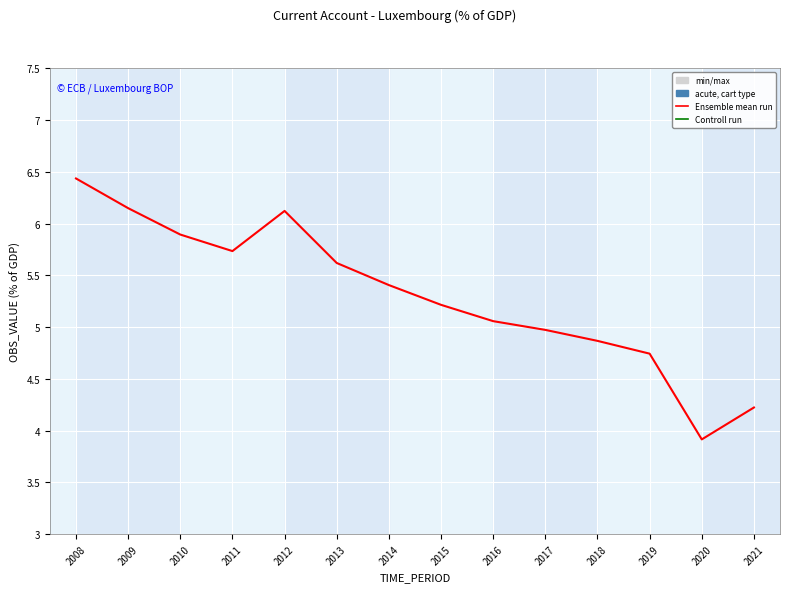

The chart shows a value of 4.2 at 2021. True or false?

True